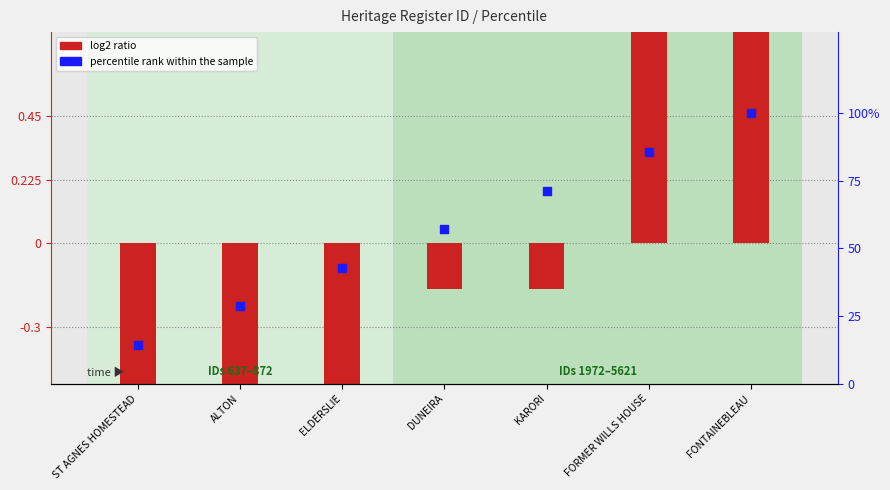

At which category is the sum across all series the highest?

FONTAINEBLEAU